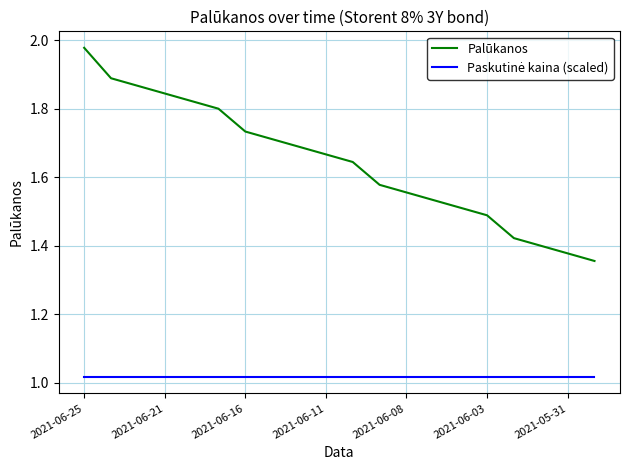

Is this an area chart (filled region under the line)?

No